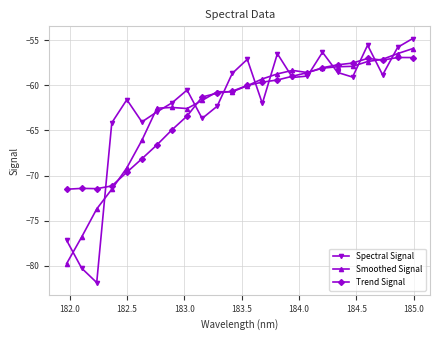

Which series has the widest spread of values?

Spectral Signal